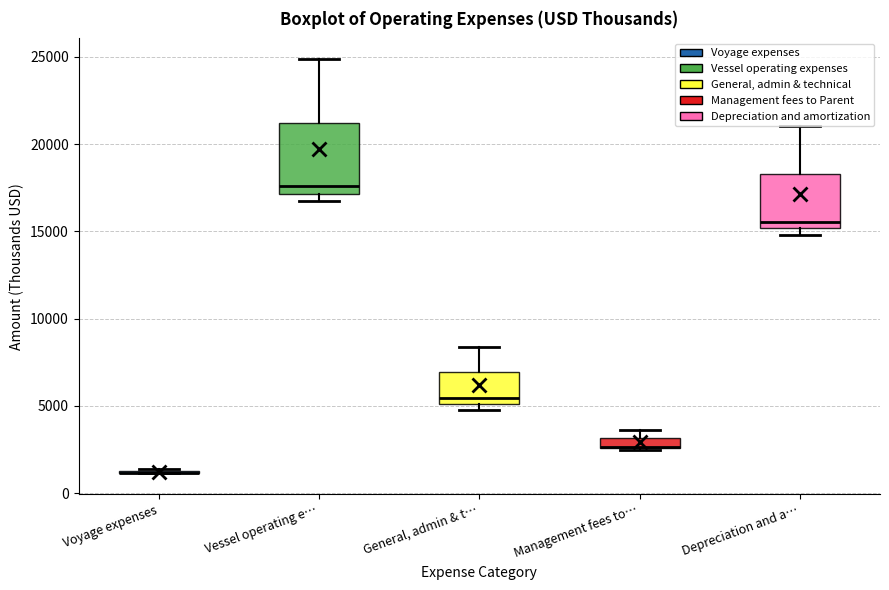

Comparing the boxes themselves (not the whiskers), which one is the tallest?

Vessel operating e…